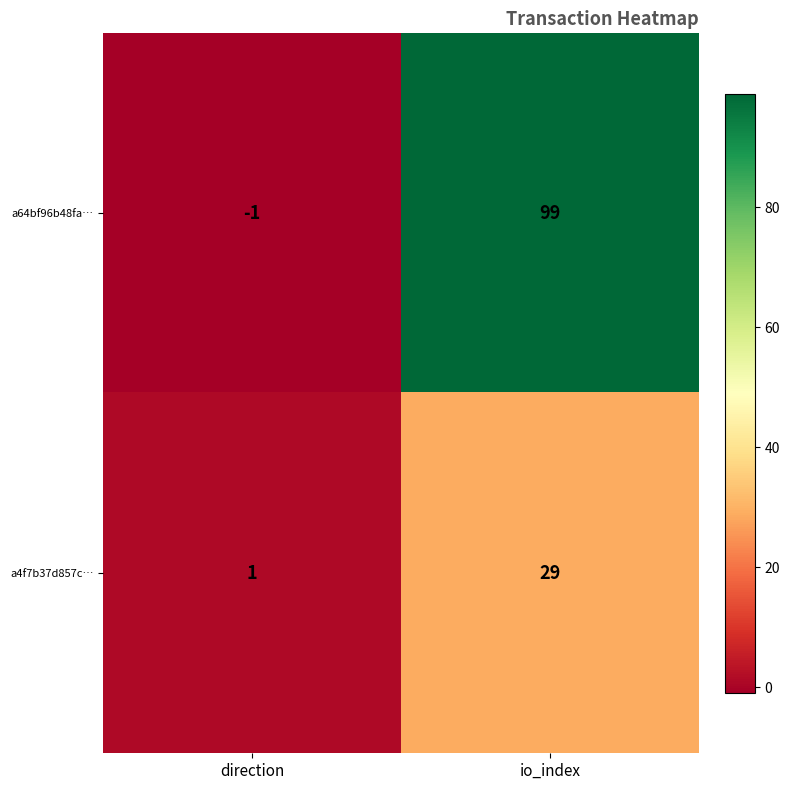

Which series has the widest spread of values?

a64bf96b48fa…